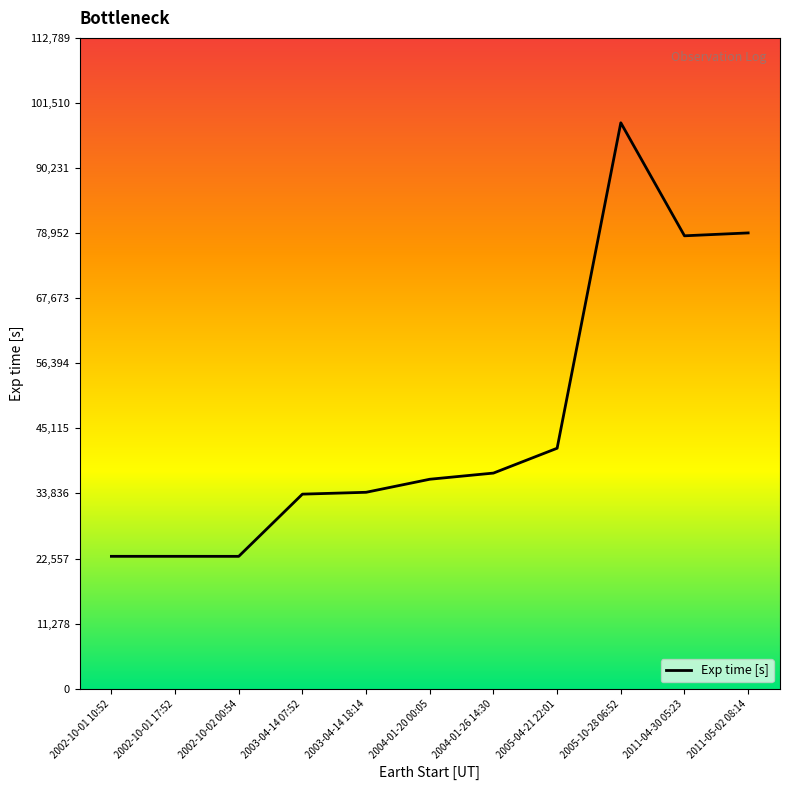

What is the difference between the values at 2004-01-20 00:05 and 2002-10-01 10:52?

13358